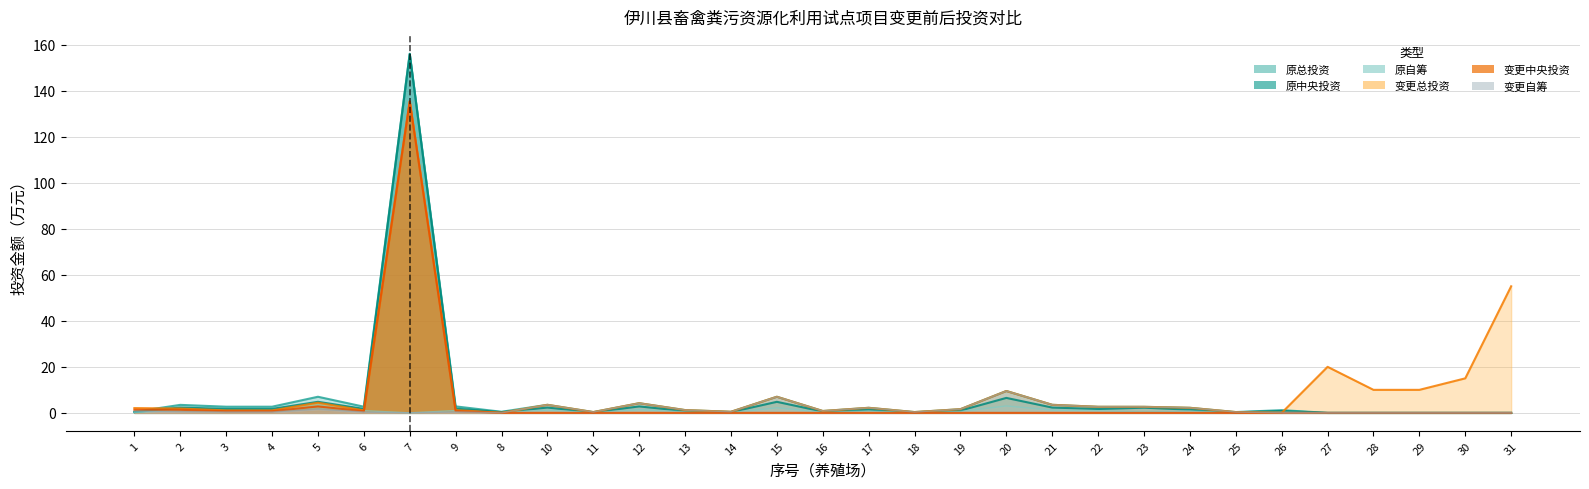

Does the chart display data point markers on the line(s)?

No